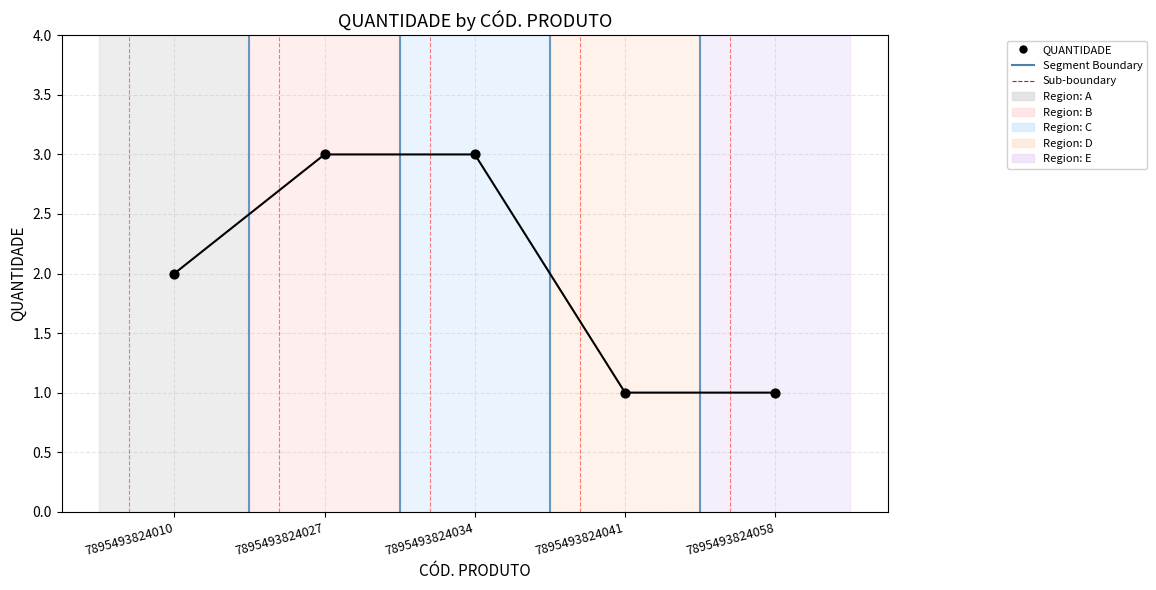

Which has a higher value, 7895493824041 or 7895493824010?

7895493824010